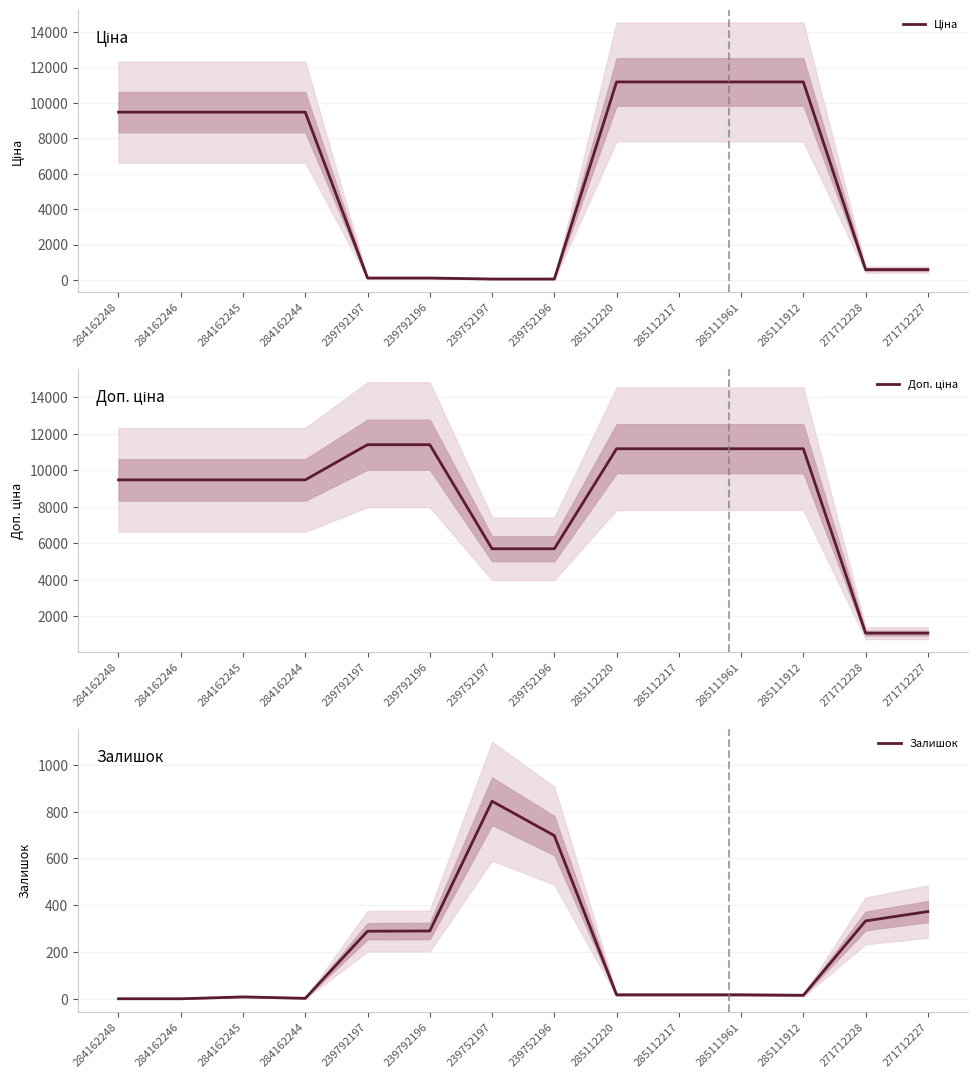

How many series are shown in this chart?

3